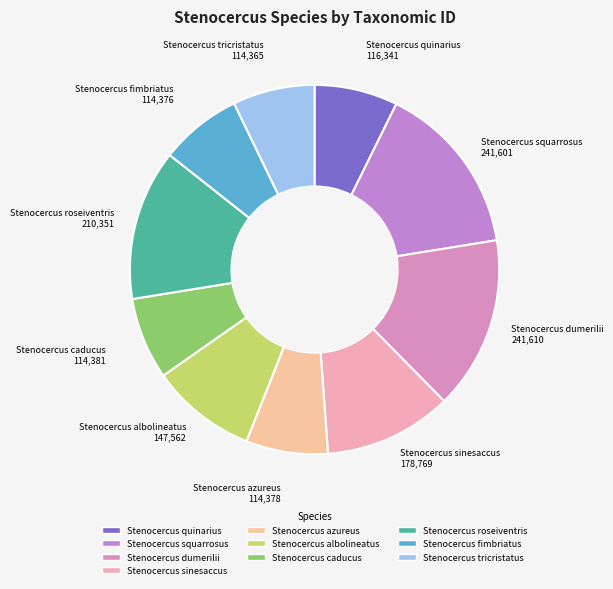

Is there any slice that represents more than half of the pie?

No